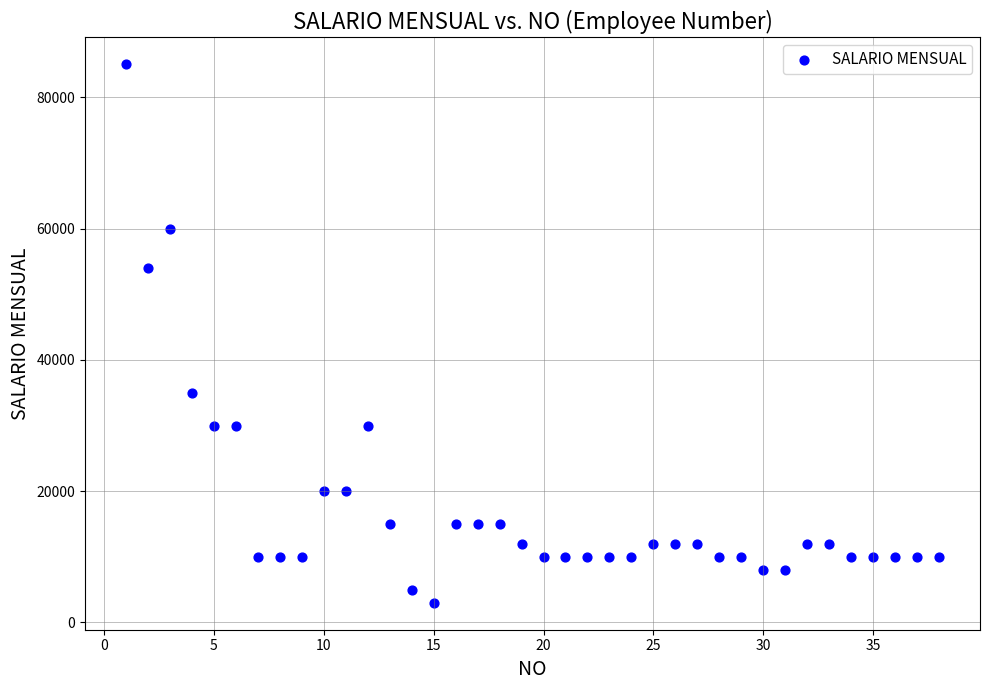

What Y value in the scatter plot is closest to 44000?

35000